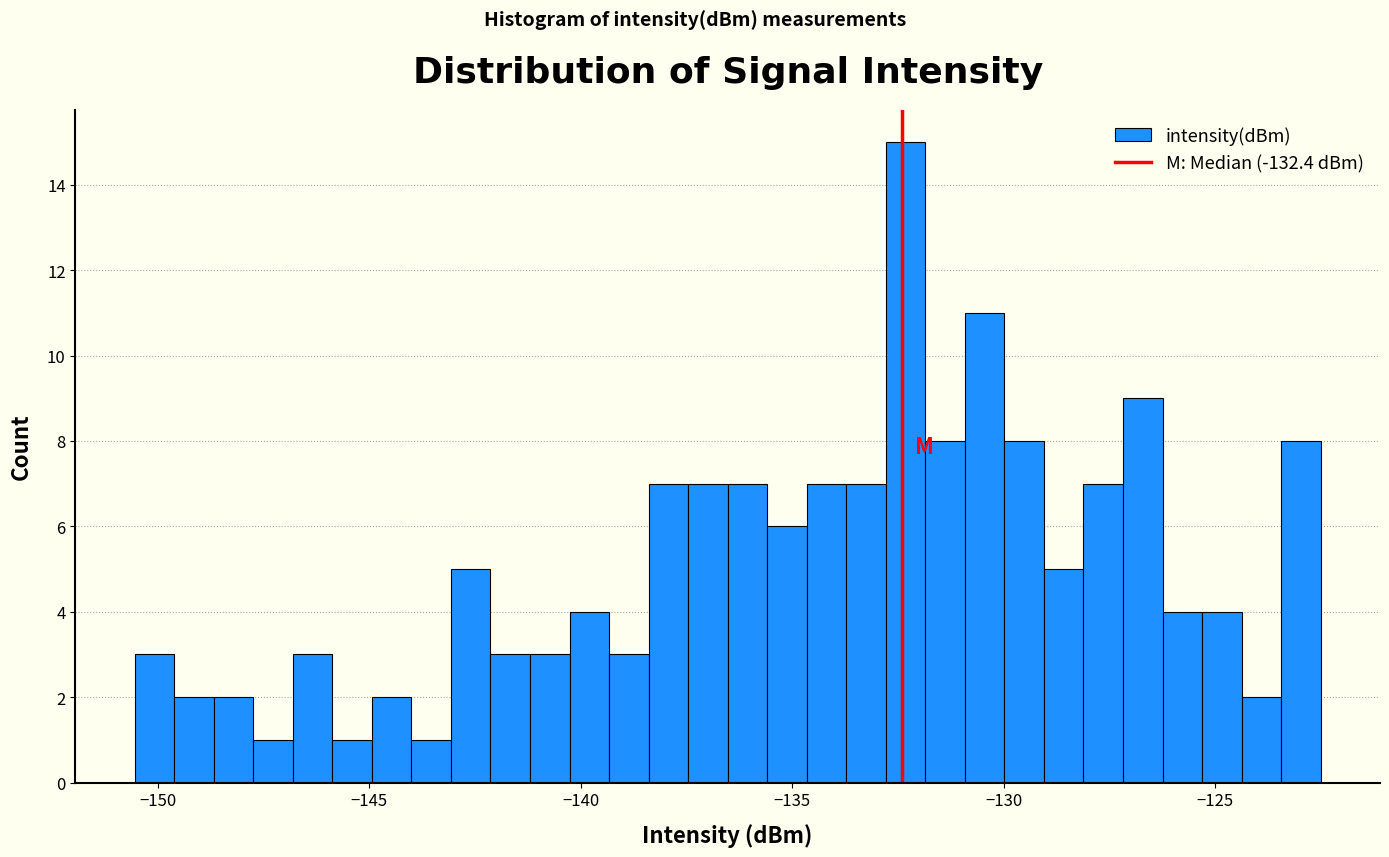

Around what value on the x-axis is the tallest bar? Give the approximate position of its centre, as read against the axis.

-132.5